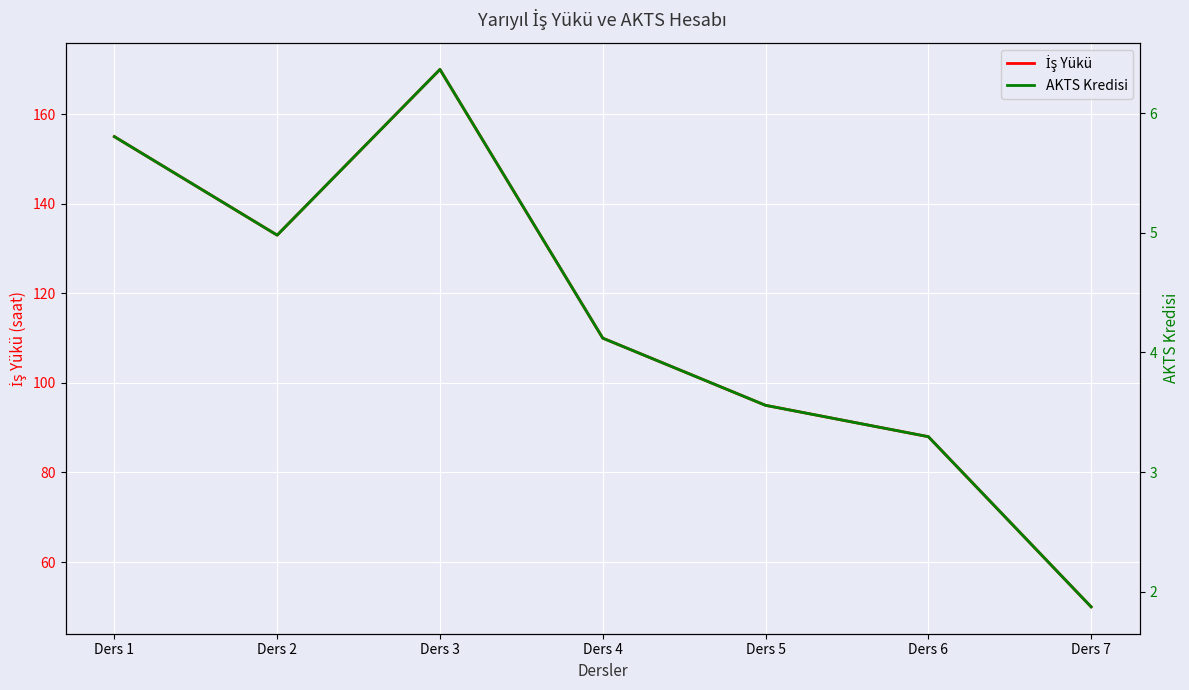

What is the difference between the İş Yükü values at Ders 3 and Ders 1?

15.0